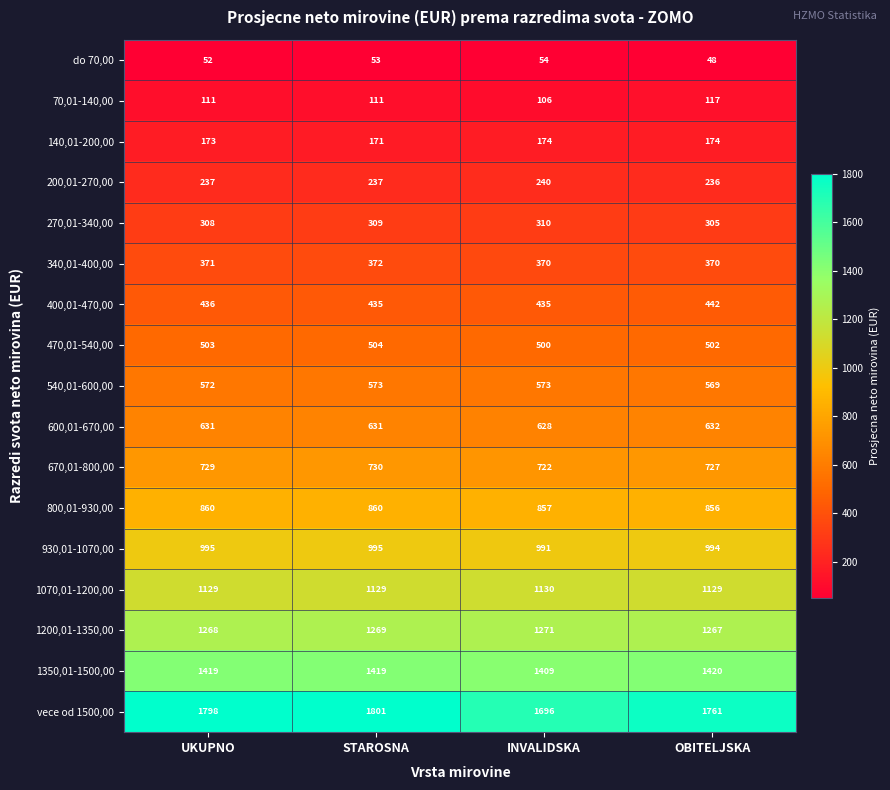

What is the average value of the 540,01-600,00 series?

572